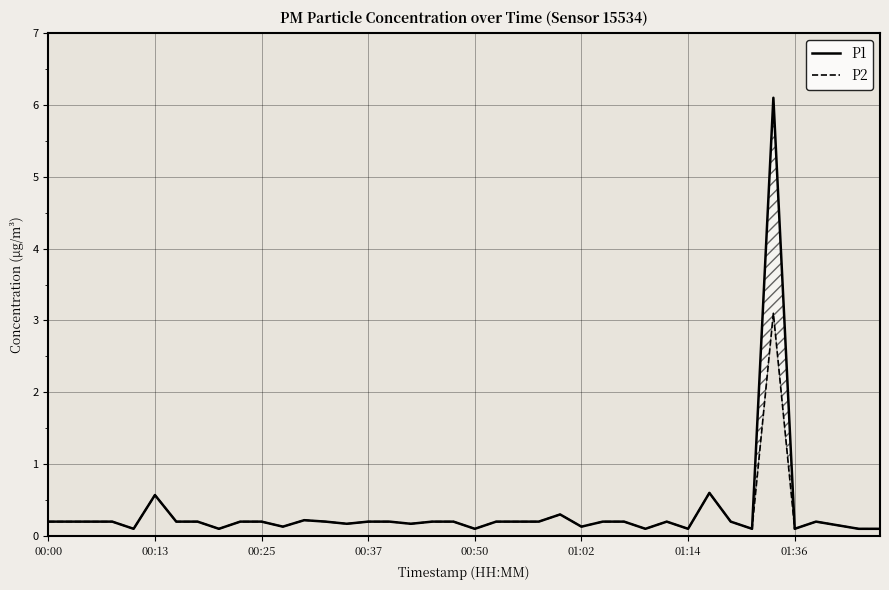

List the labels in order of P1 value, largest first.

34, 31, 01:02, 24, 12, 00:00, 00:13, 00:25, 00:37, 01:14, 01:36, 9, 10, 13, 15, 16, 18, 19, 21, 22, 23, 26, 27, 29, 32, 36, 14, 17, 37, 11, 25, 00:50, 8, 20, 28, 30, 33, 35, 38, 39